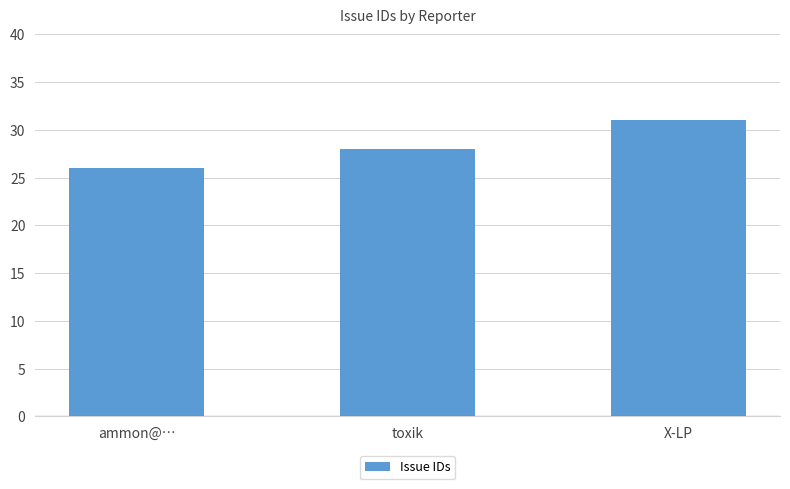

Reading right to left, list all the values displayed in this chart.

X-LP=31	toxik=28	ammon@…=26